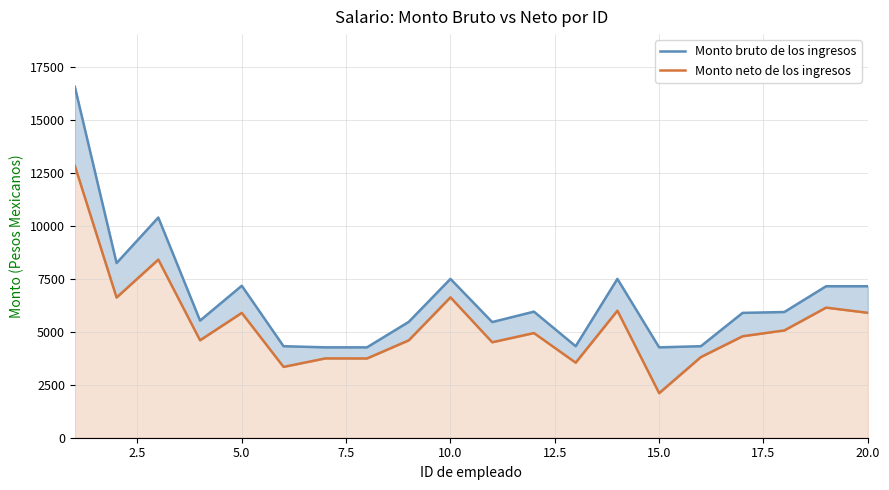

At 12.5, list the series in order from largest to smallest.

Monto bruto de los ingresos, Monto neto de los ingresos